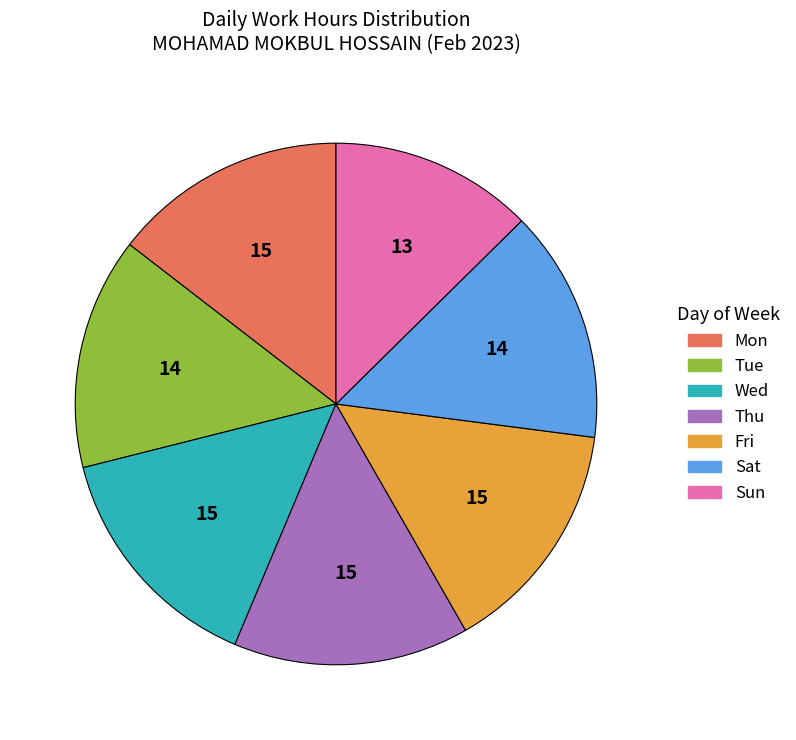

Combined, do Sun and Tue account for over 50%?

No